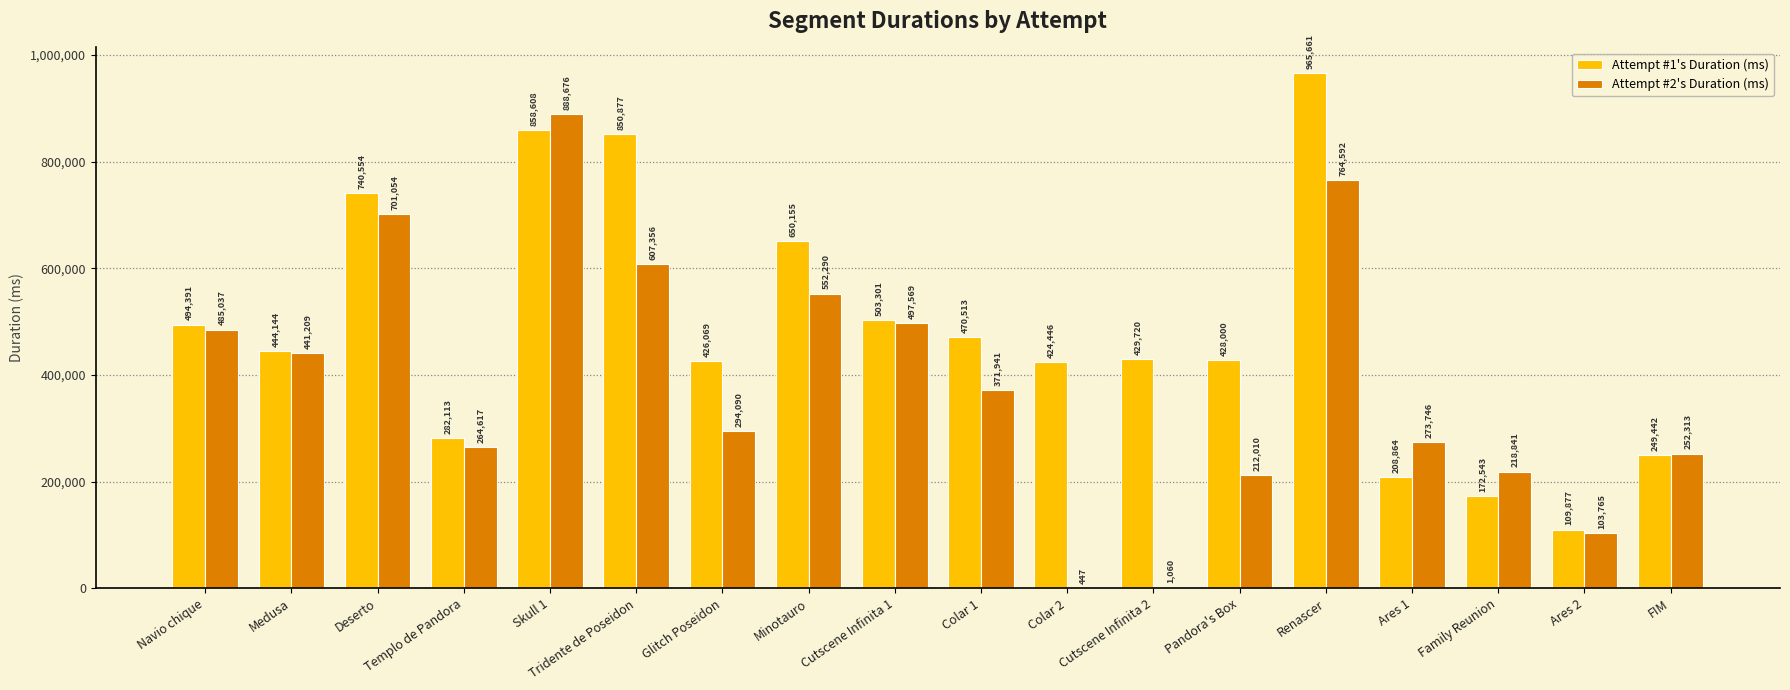

What are all the series names shown in the legend?

Attempt #1's Duration (ms), Attempt #2's Duration (ms)